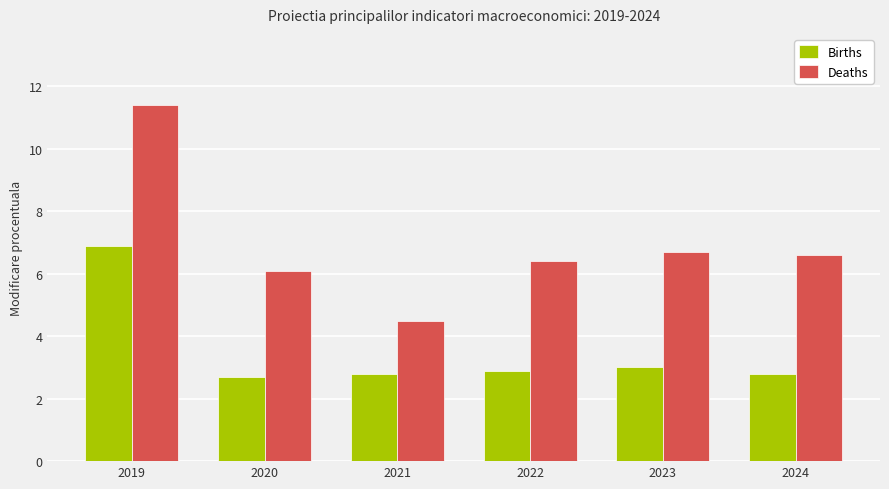

Between 2020 and 2022, which series saw the biggest shift?

Deaths